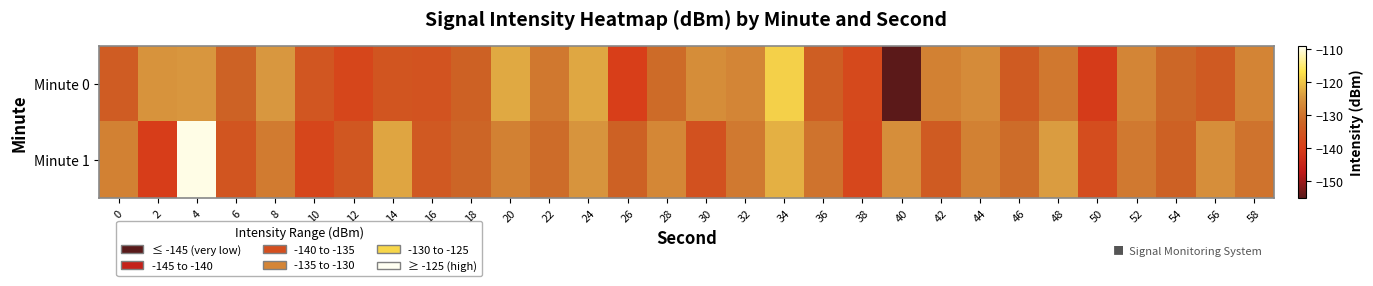

Reading right to left, list all the values displayed in this chart.

Minute 0: 58=-127.5	56=-134.3	54=-131.7	52=-127.3	50=-140.5	48=-129.2	46=-134.1	44=-126.4	42=-127.9	40=-154.7	38=-137.7	36=-133.5	34=-118.9	32=-127.3	30=-126.2	28=-131.2	26=-139.8	24=-122.9	22=-129.1	20=-122.8	18=-132.8	16=-135.7	14=-135.3	12=-138.4	10=-135.2	8=-124.5	6=-132.5	4=-124.6	2=-125.2	0=-133.8
Minute 1: 58=-130.0	56=-126.0	54=-133.0	52=-129.0	50=-137.0	48=-124.0	46=-131.0	44=-128.0	42=-134.0	40=-126.0	38=-138.0	36=-130.0	34=-122.0	32=-129.0	30=-136.0	28=-127.0	26=-133.0	24=-125.0	22=-131.0	20=-128.0	18=-132.1	16=-134.5	14=-123.1	12=-134.9	10=-138.3	8=-128.9	6=-135.3	4=-109.6	2=-140.0	0=-127.9